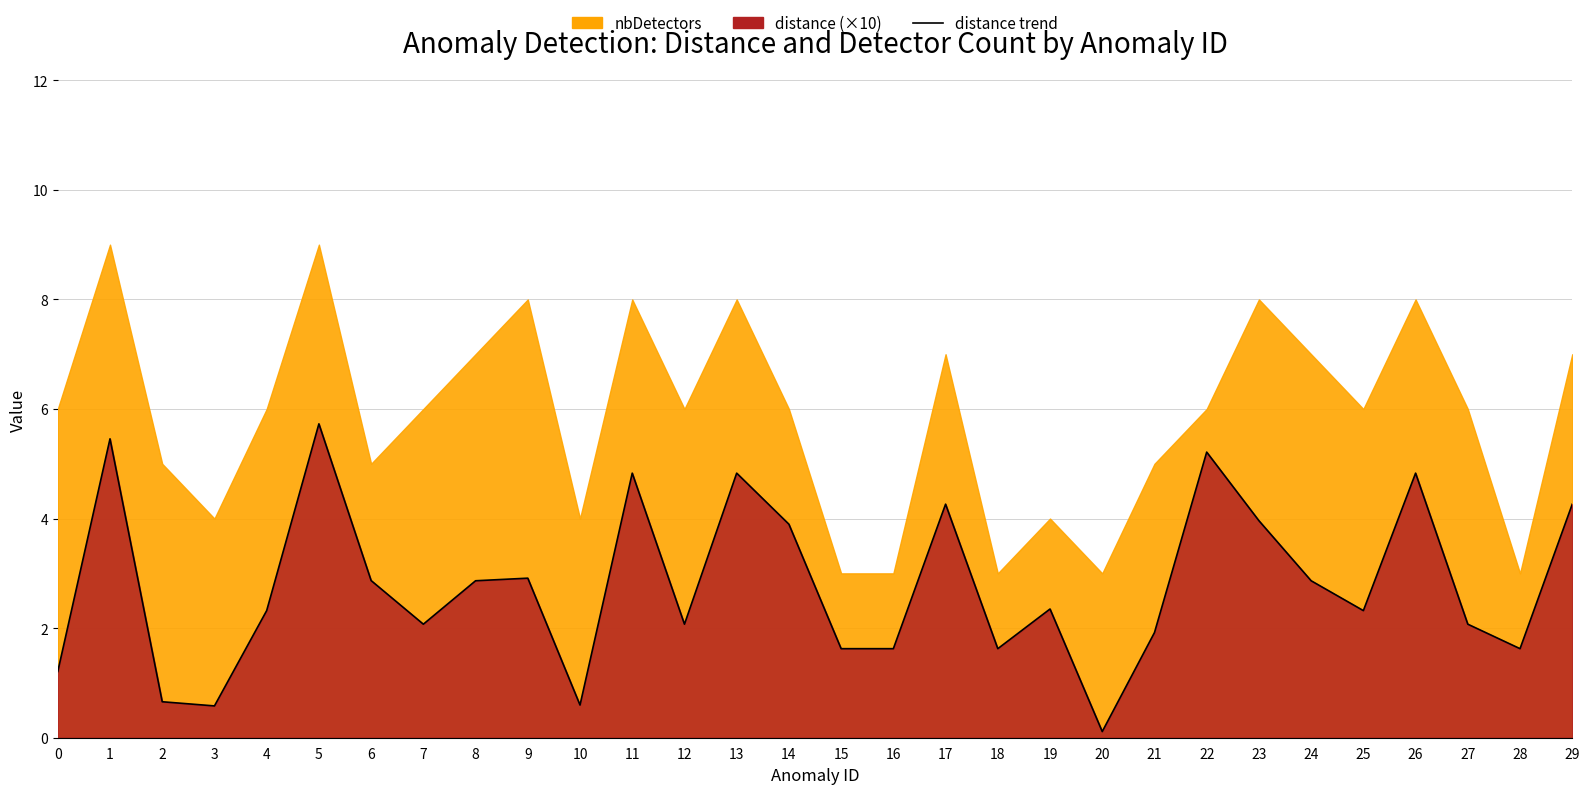

At which category does the data reach its first local peak?

1